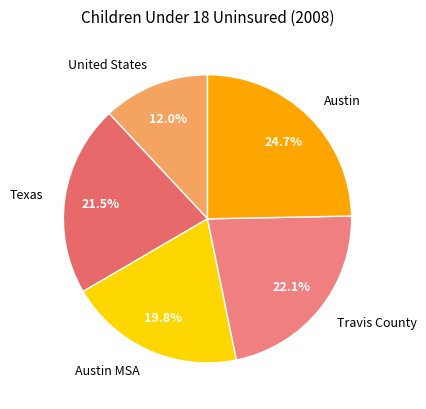

To the nearest percent, what percentage of the pie is United States?

12%